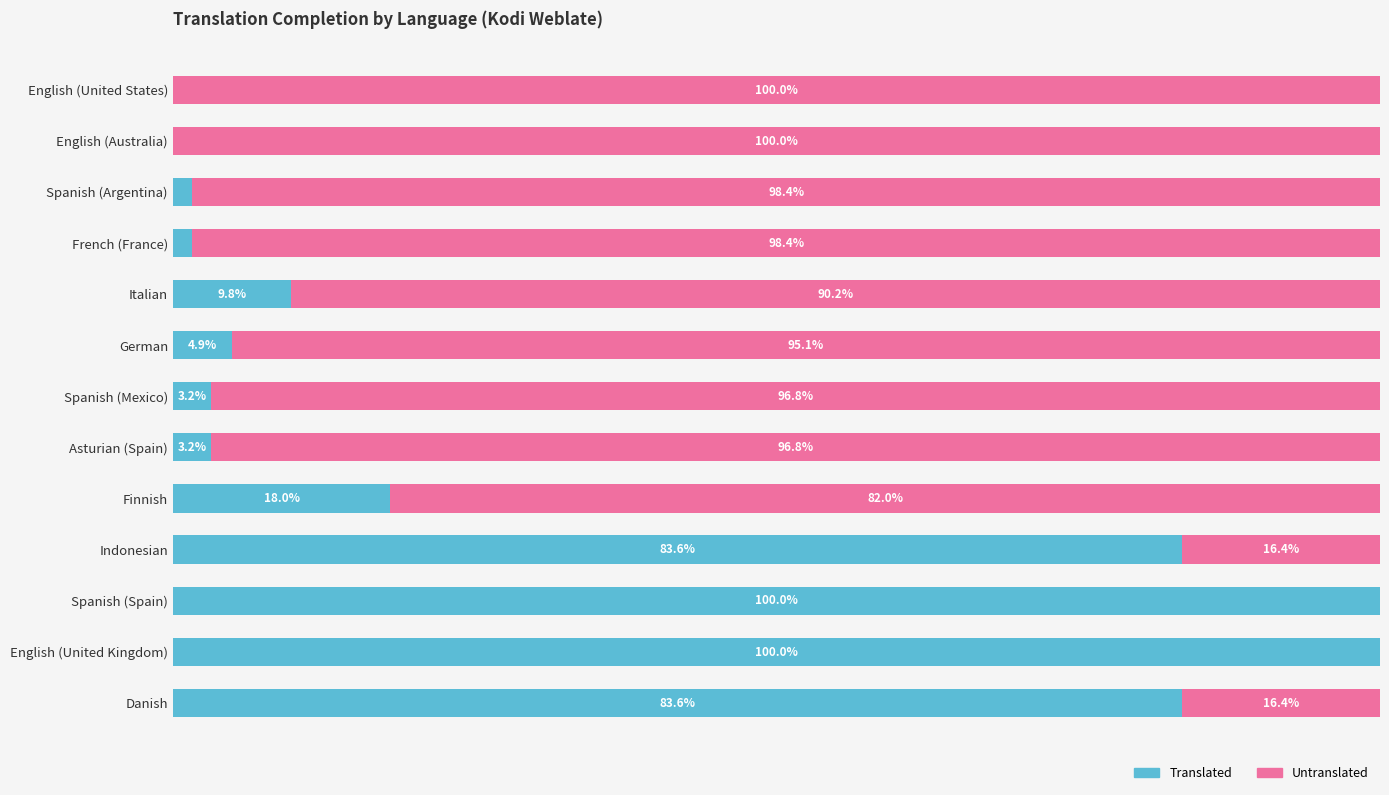

At which label is Translated closest to 50?

Finnish